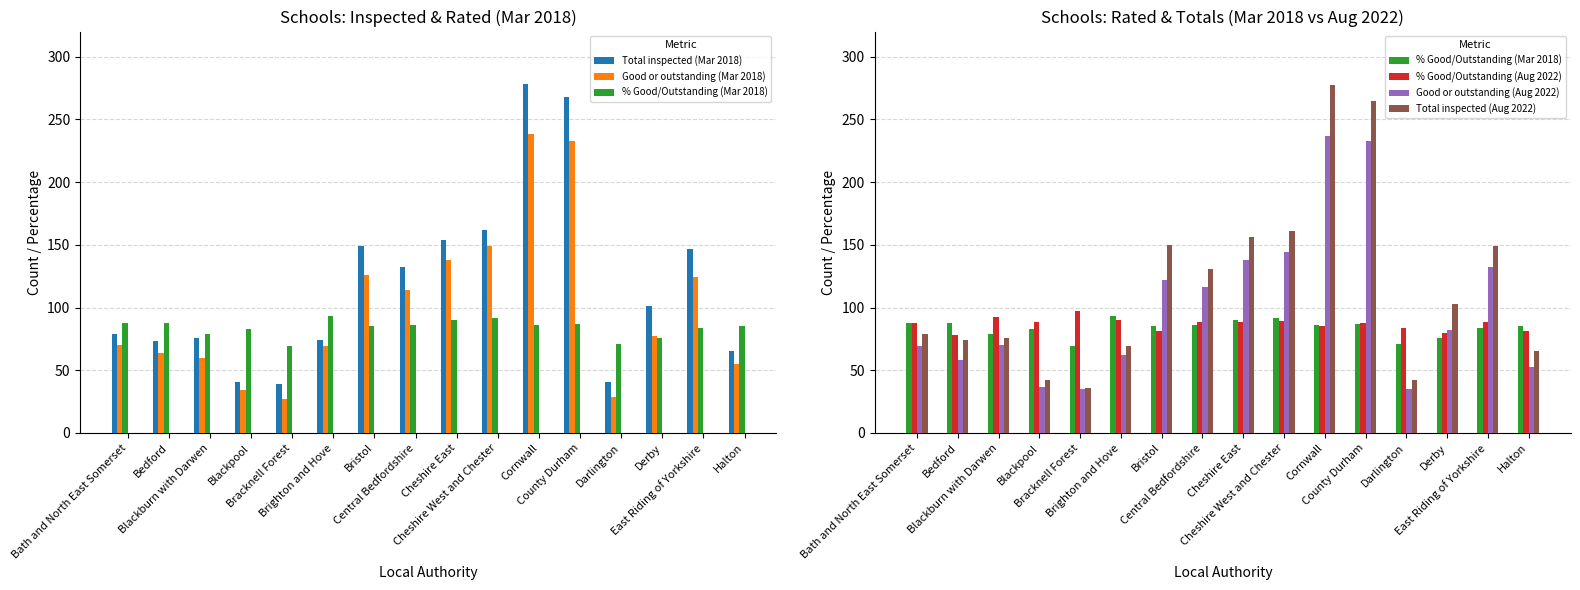

At which label does Good or outstanding (Mar 2018) reach its minimum?

Bracknell Forest